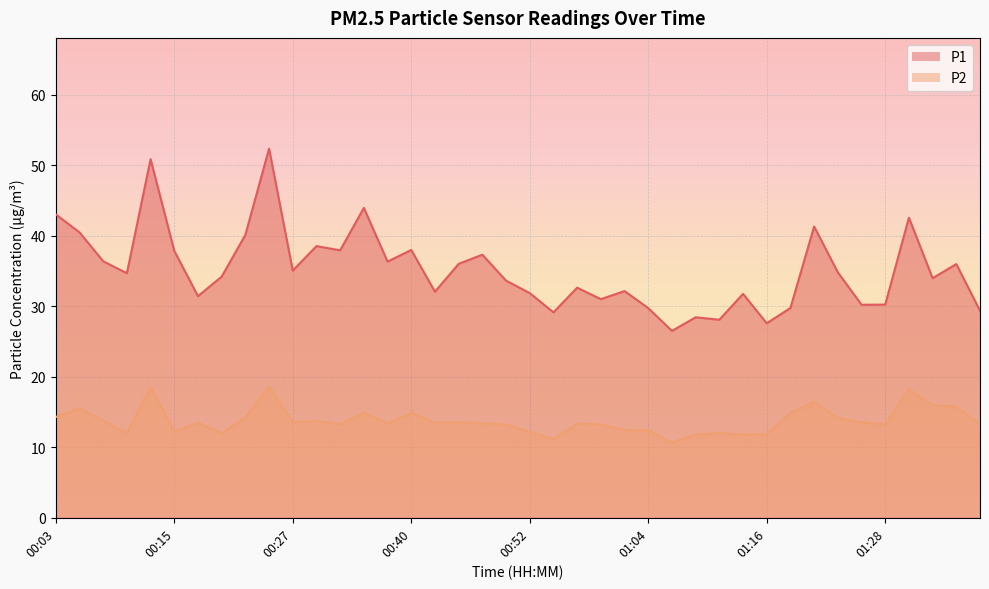

True or false: P2 has a value of 13.6 at 00:44.

True